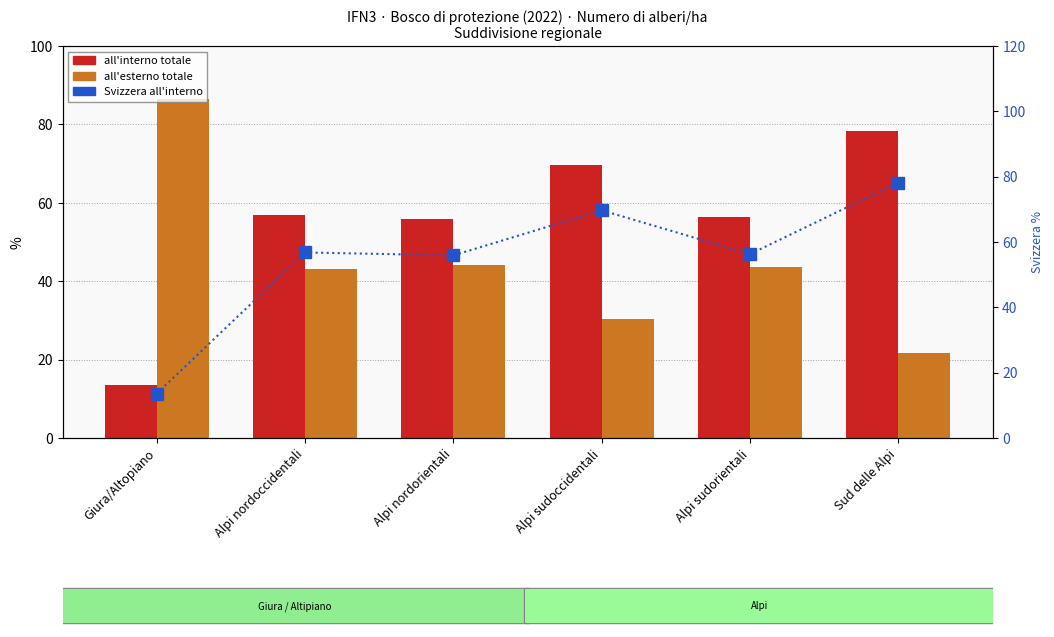

Which series has the widest spread of values?

all'interno totale